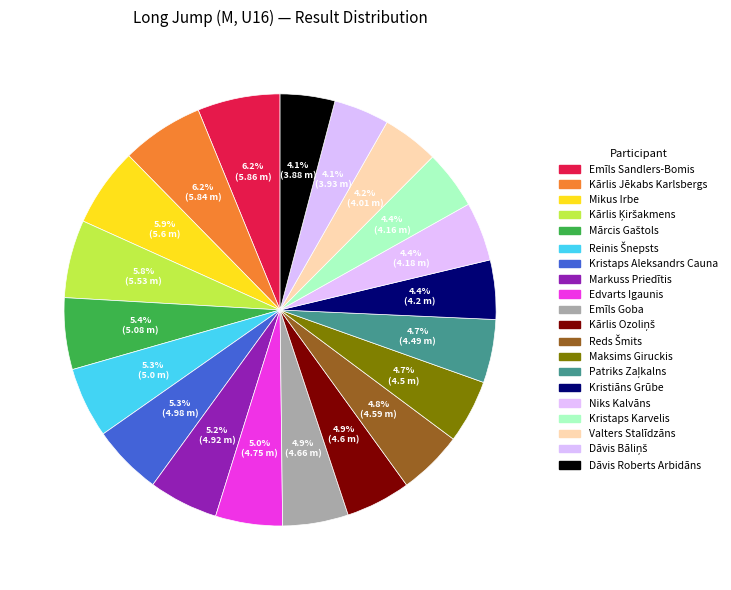

To the nearest percent, what portion does Mikus Irbe represent?

6%